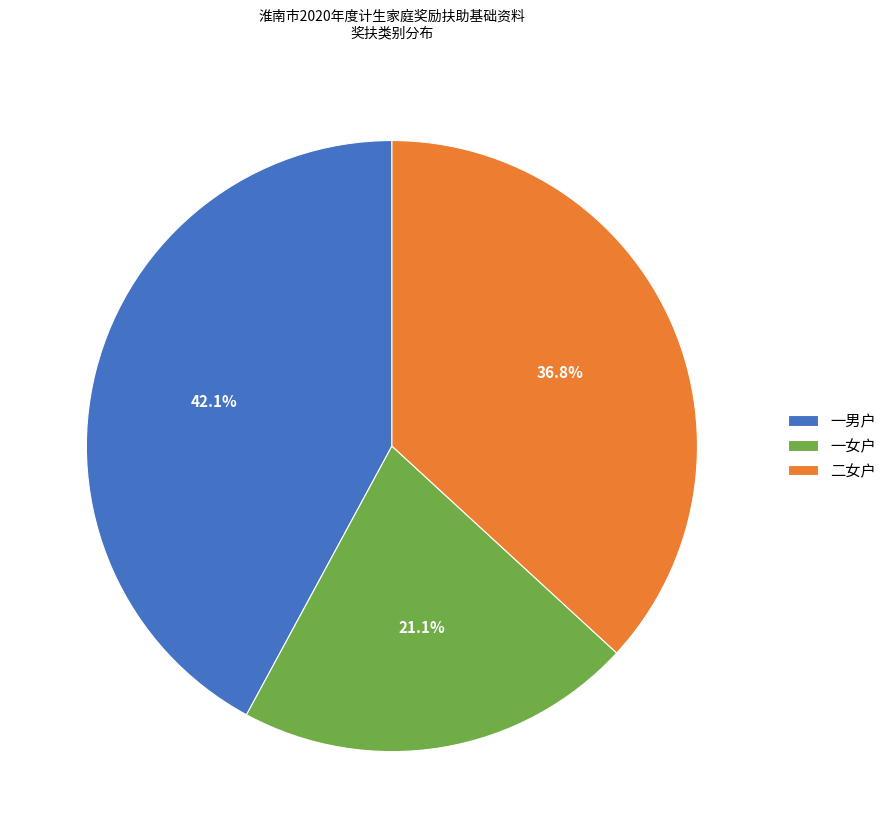

How many segments does this pie chart have?

3